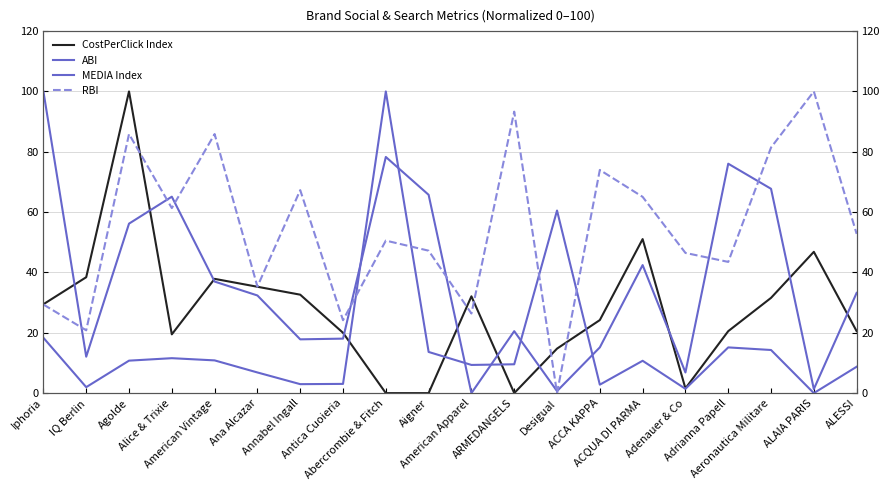

Where does the MEDIA Index series first go above 33?

Iphoria